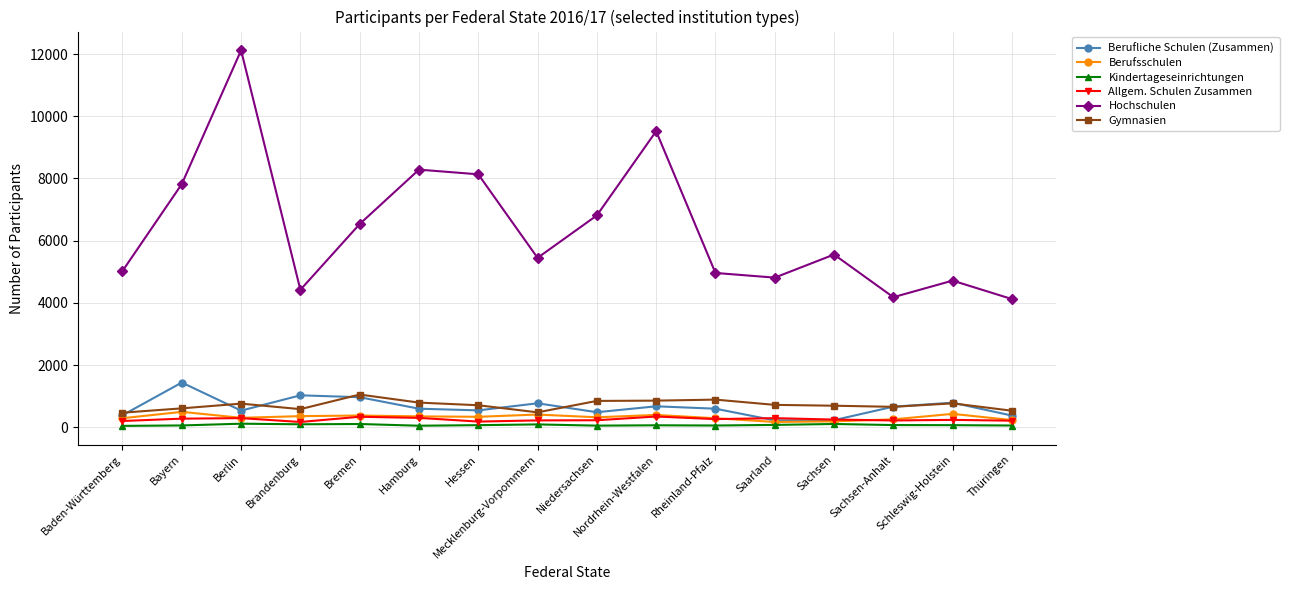

How many lines are shown in the chart?

6